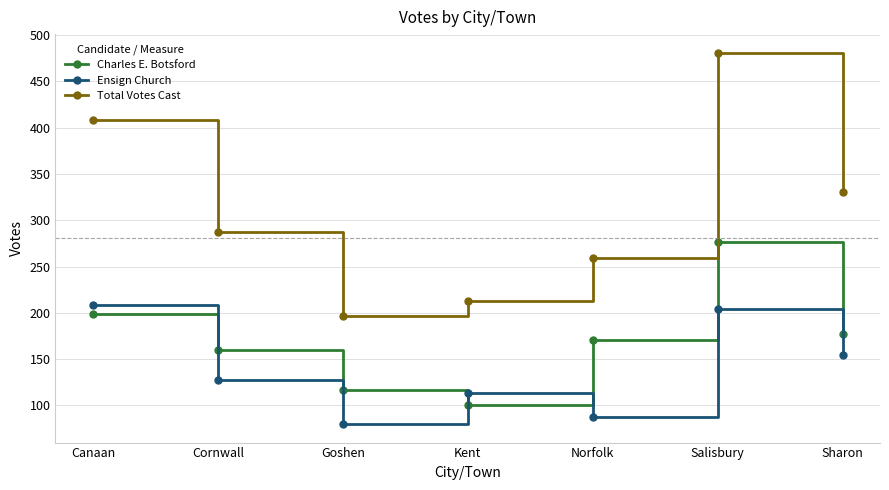

Is it true that Charles E. Botsford equals 76 at Cornwall?

False